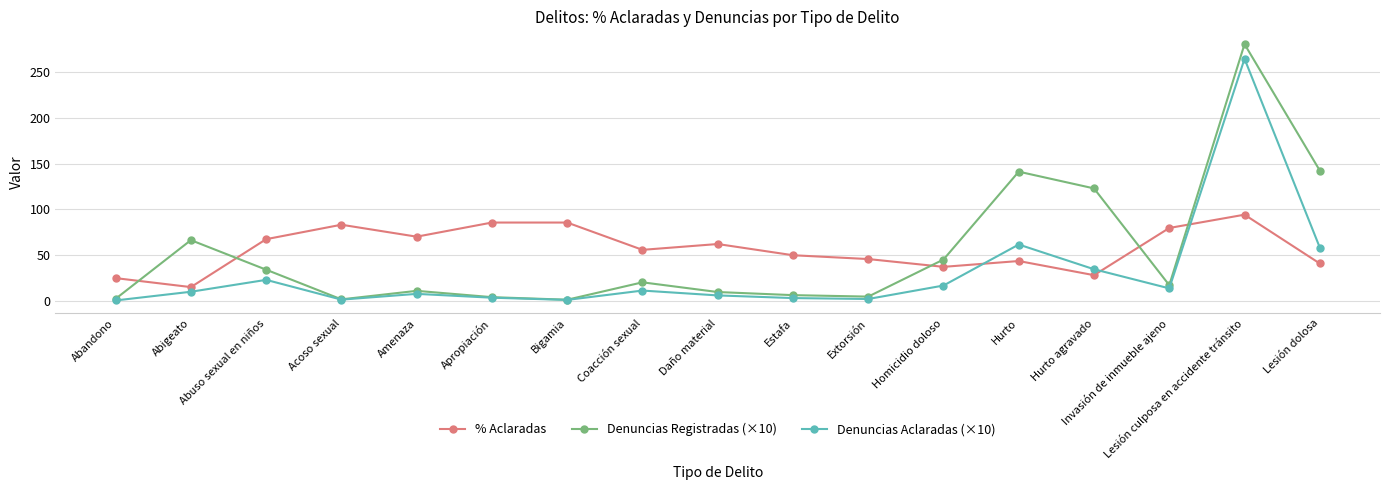

What is the label of the 1st point from the right?

Lesión dolosa